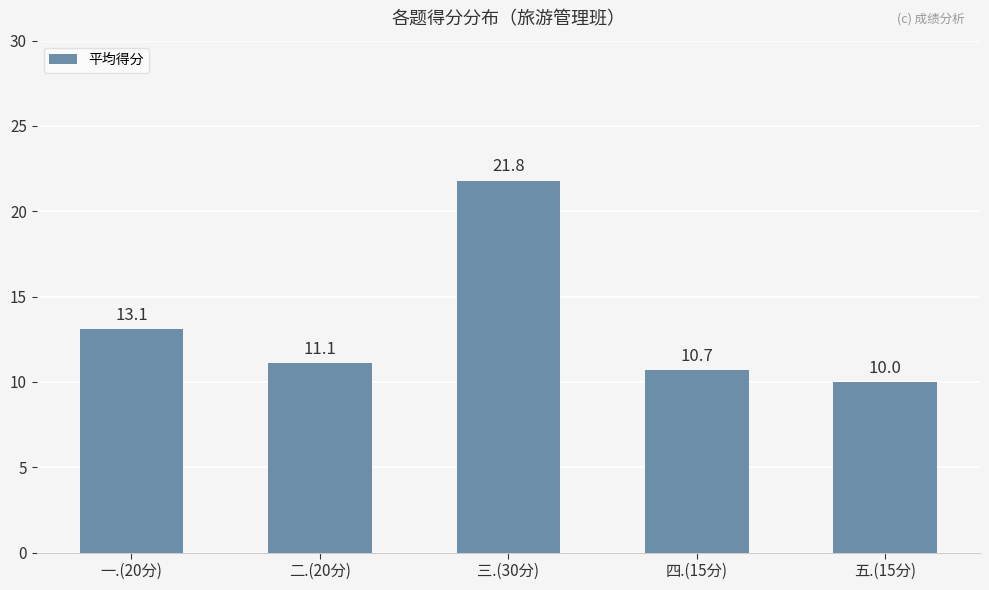

At which category does the chart reach its peak across all series?

三.(30分)